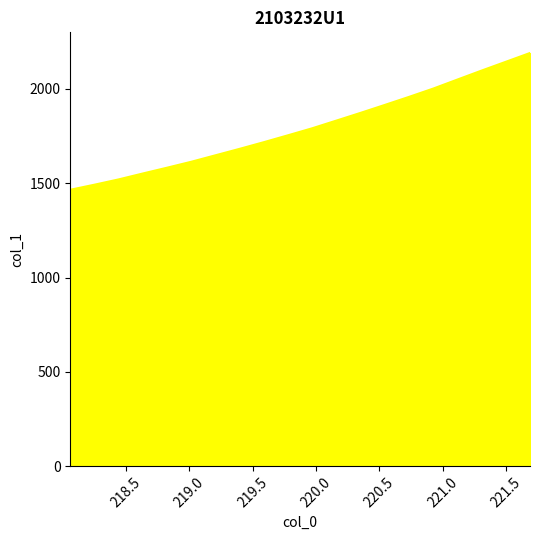

What is the difference between the second highest and second lowest values?

651.6